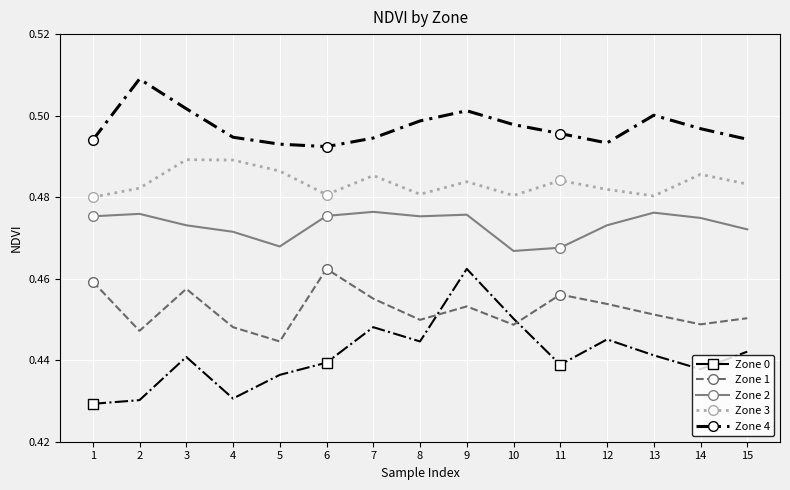

True or false: Zone 4 has a value of 0.9 at 2.

False